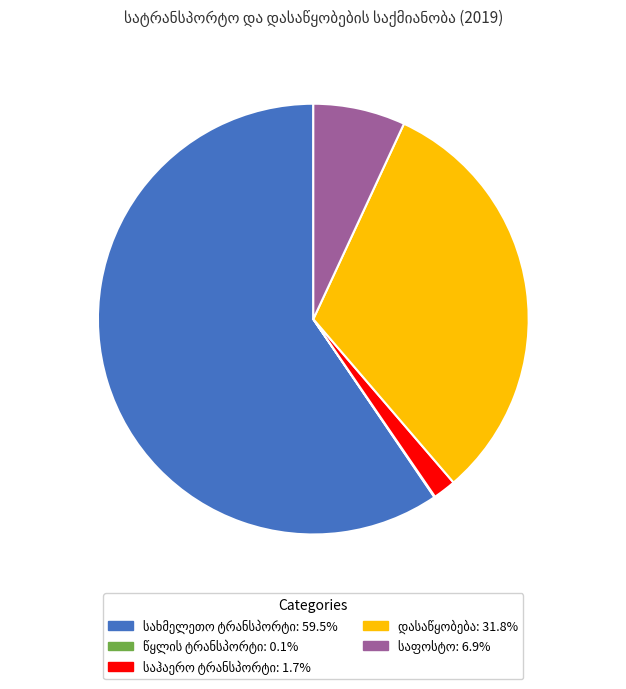

Is there a majority slice in this chart?

Yes